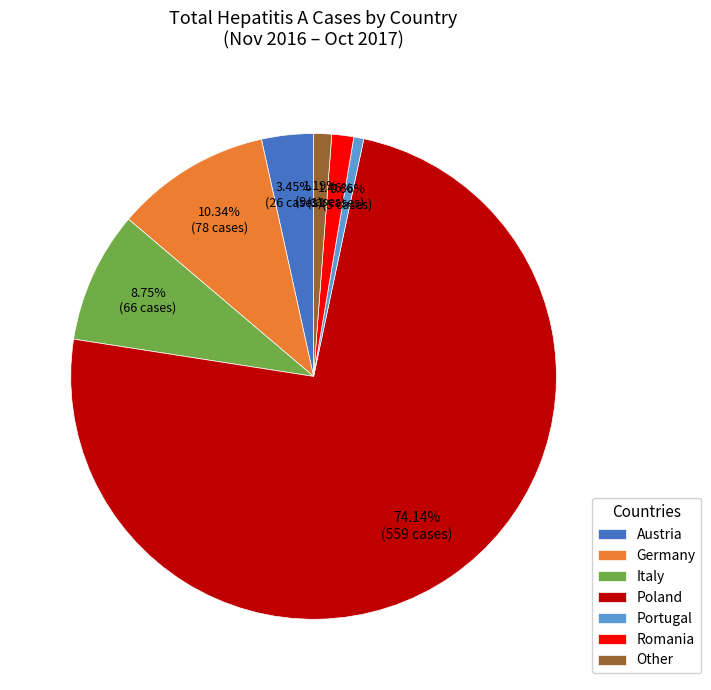

What is the largest slice in the pie chart?

Poland